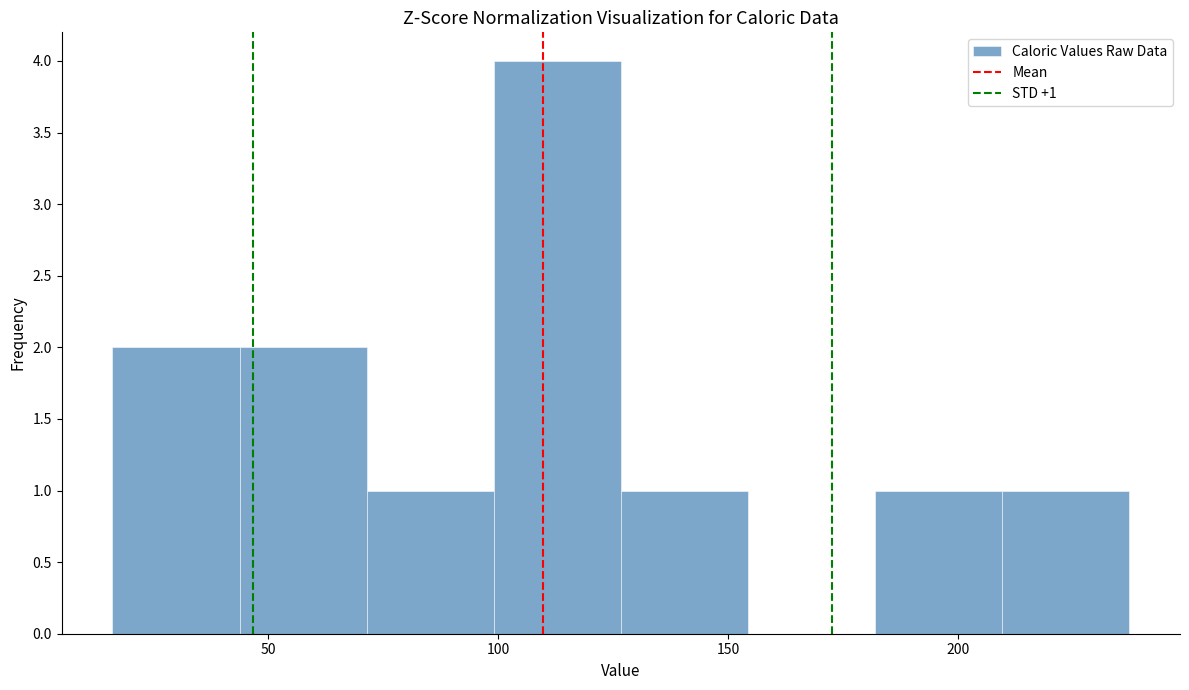

Which range on the x-axis has the tallest bar?

100 to 125